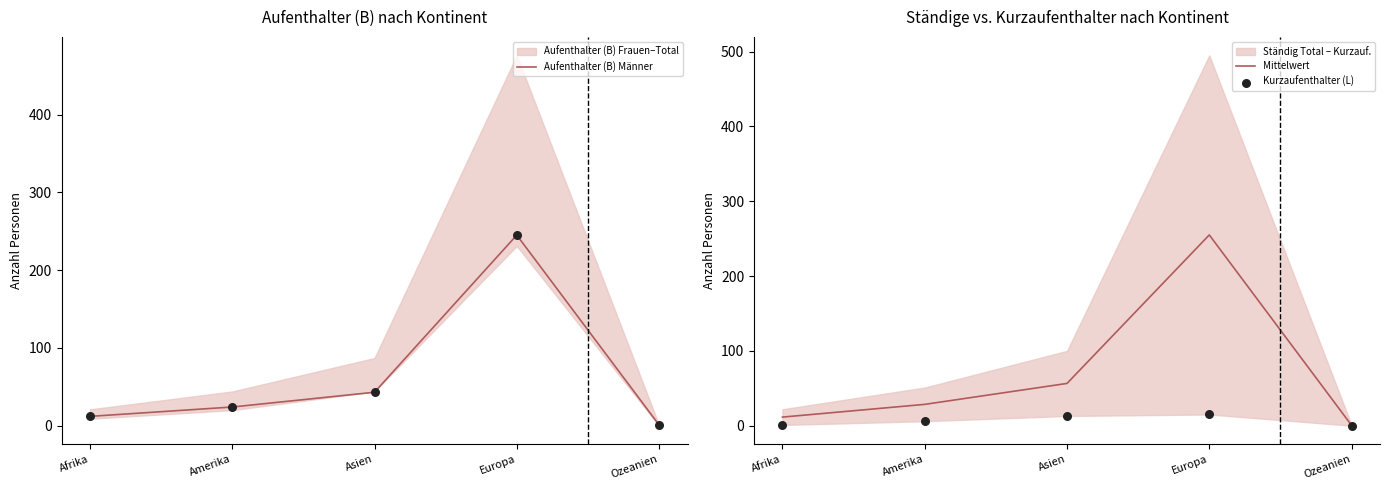

Which series has the widest spread of Y values?

Mittelwert